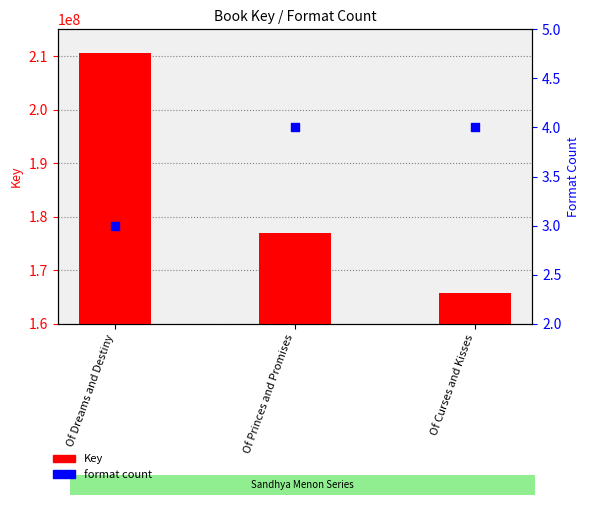

Which series has the largest total across all categories?

Key